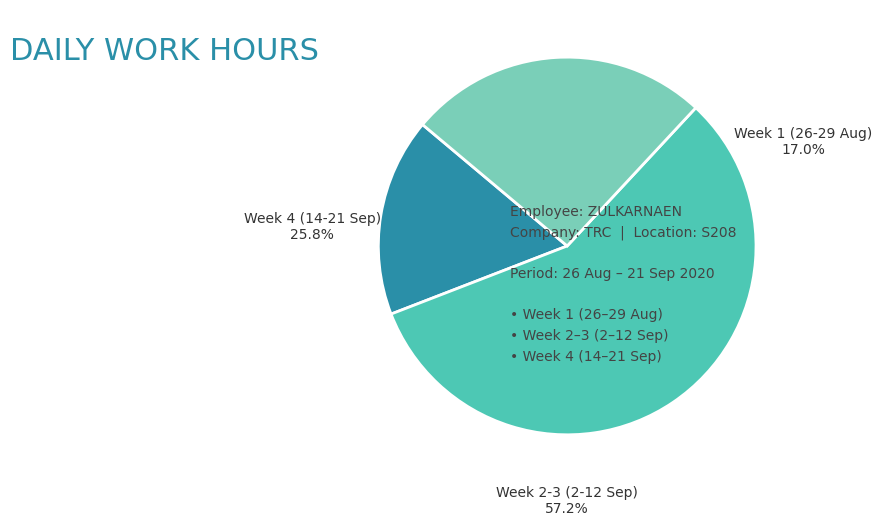

Is there any slice that represents more than half of the pie?

Yes